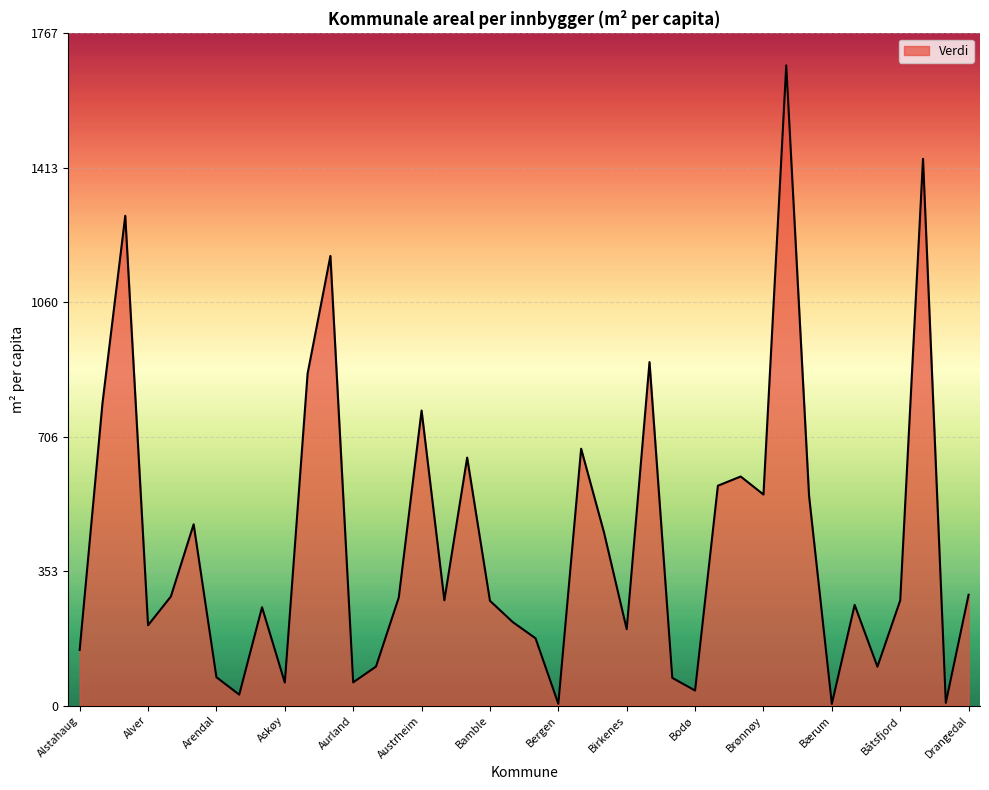

What is the greatest value displayed?

1683.1